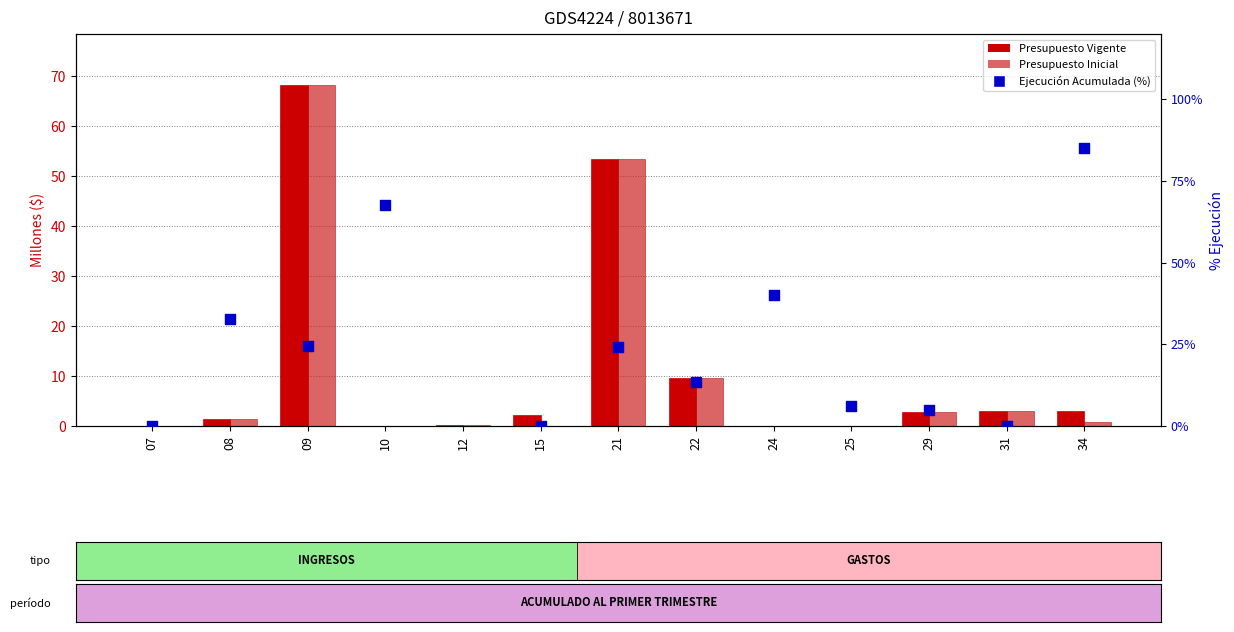

Which series contains the lowest Y value?

Presupuesto Inicial